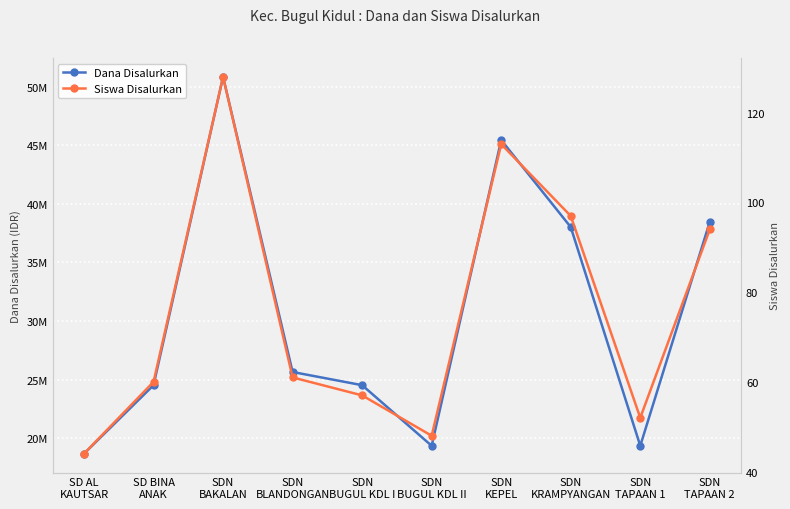

How many distinct data groups are displayed?

2